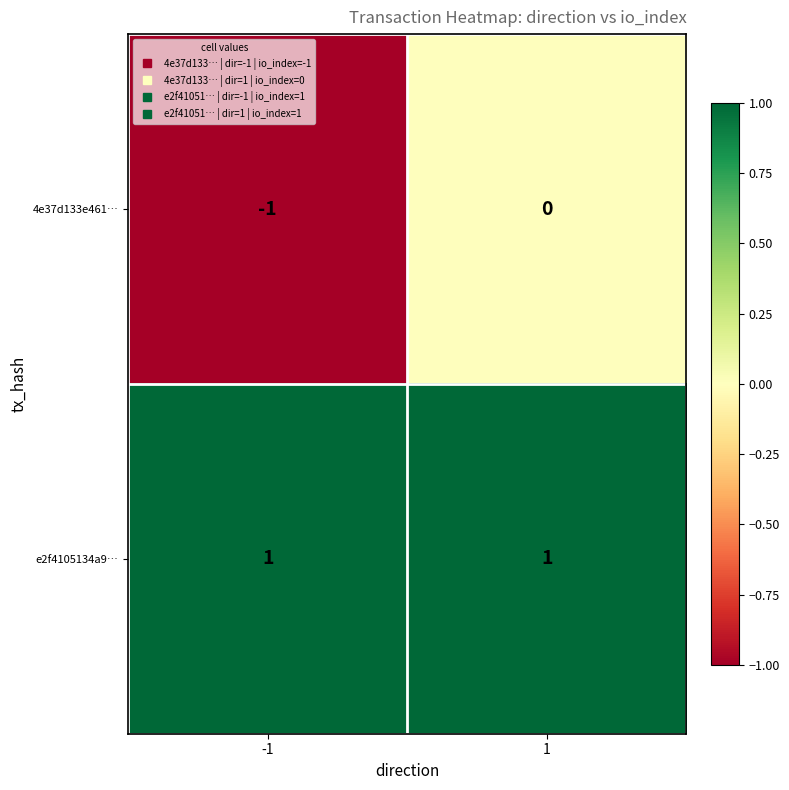

Rank the series by their maximum value, from lowest to highest.

4e37d133e461…, e2f4105134a9…